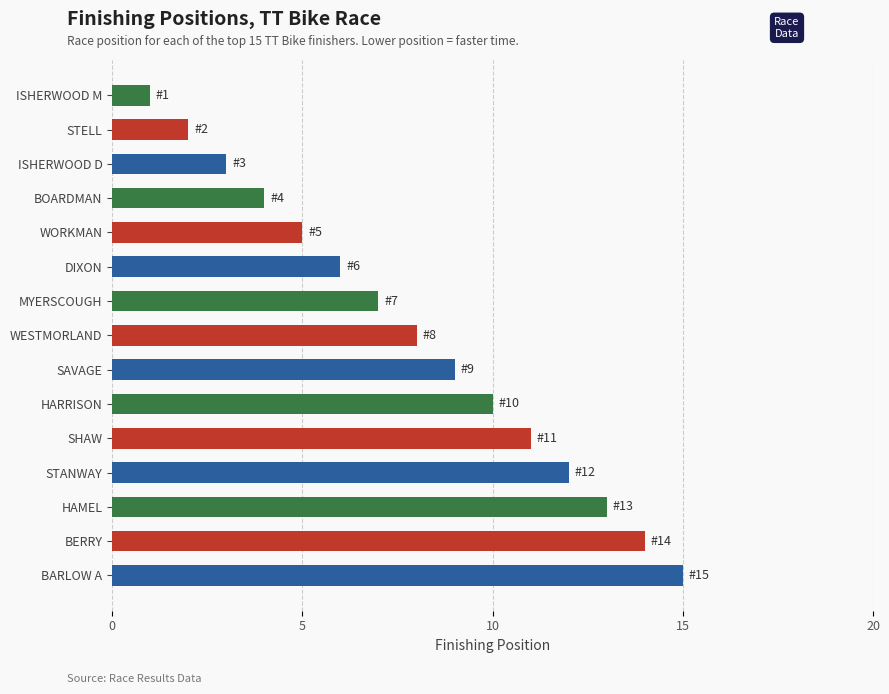

Reading top to bottom, transcribe all the data shown in this chart.

1	2	3	4	5	6	7	8	9	10	11	12	13	14	15